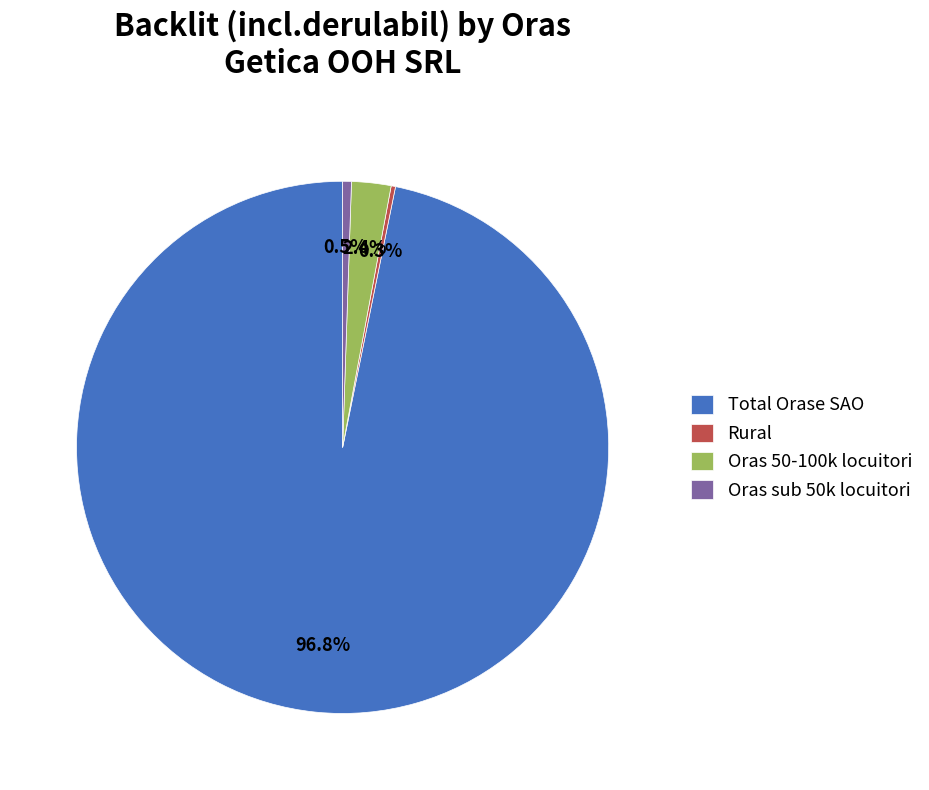

Combined, do Oras 50-100k locuitori and Total Orase SAO account for over 50%?

Yes